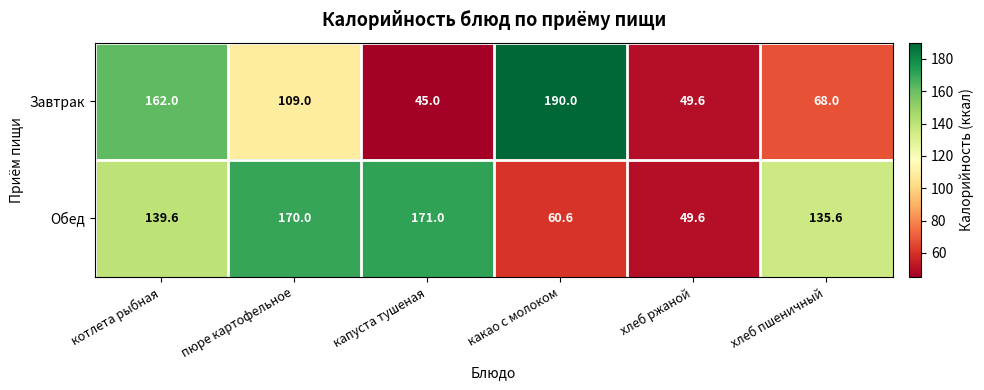

Which series has the largest total across all categories?

Обед